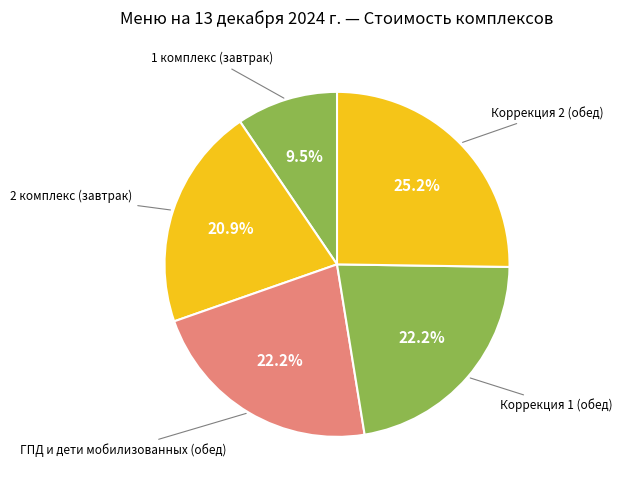

Is there a majority slice in this chart?

No